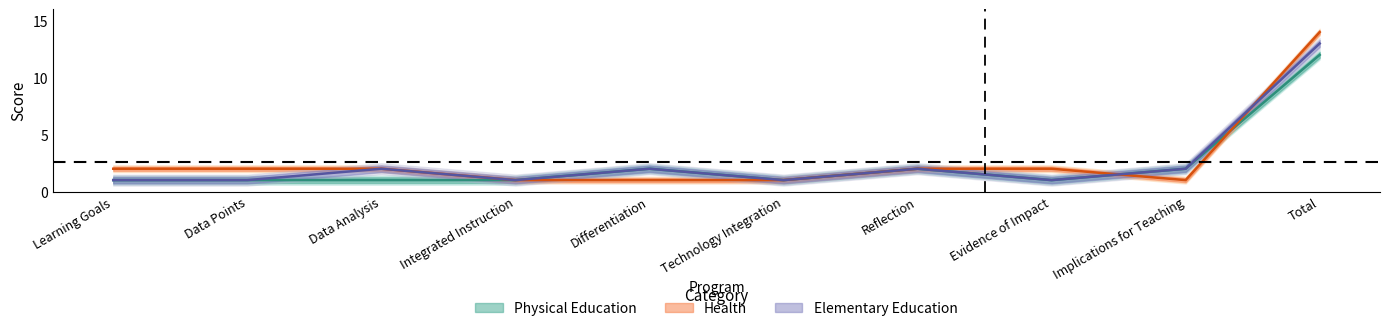

The value of Elementary Education at Integrated Instruction is 1. True or false?

False